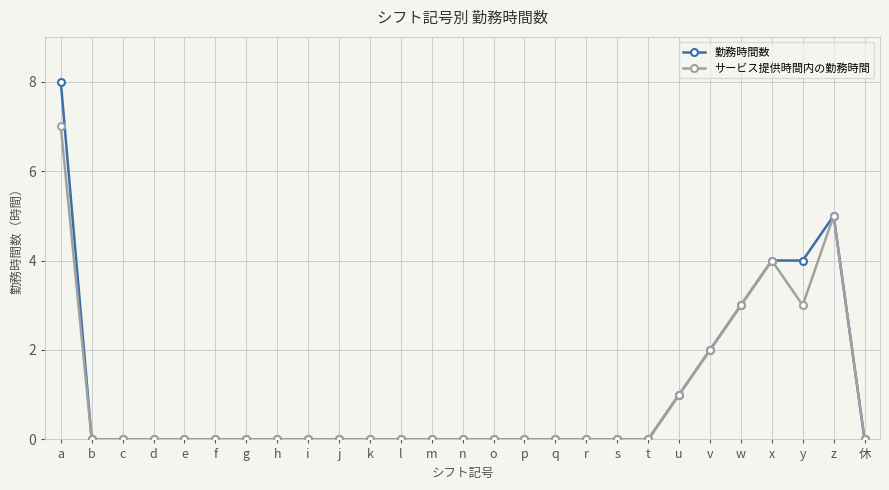

Reading left to right, extract all data points from this chart.

勤務時間数: a=8	b=0	c=0	d=0	e=0	f=0	g=0	h=0	i=0	j=0	k=0	l=0	m=0	n=0	o=0	p=0	q=0	r=0	s=0	t=0	u=1	v=2	w=3	x=4	y=4	z=5	休=0
サービス提供時間内の勤務時間: a=7	b=0	c=0	d=0	e=0	f=0	g=0	h=0	i=0	j=0	k=0	l=0	m=0	n=0	o=0	p=0	q=0	r=0	s=0	t=0	u=1	v=2	w=3	x=4	y=3	z=5	休=0